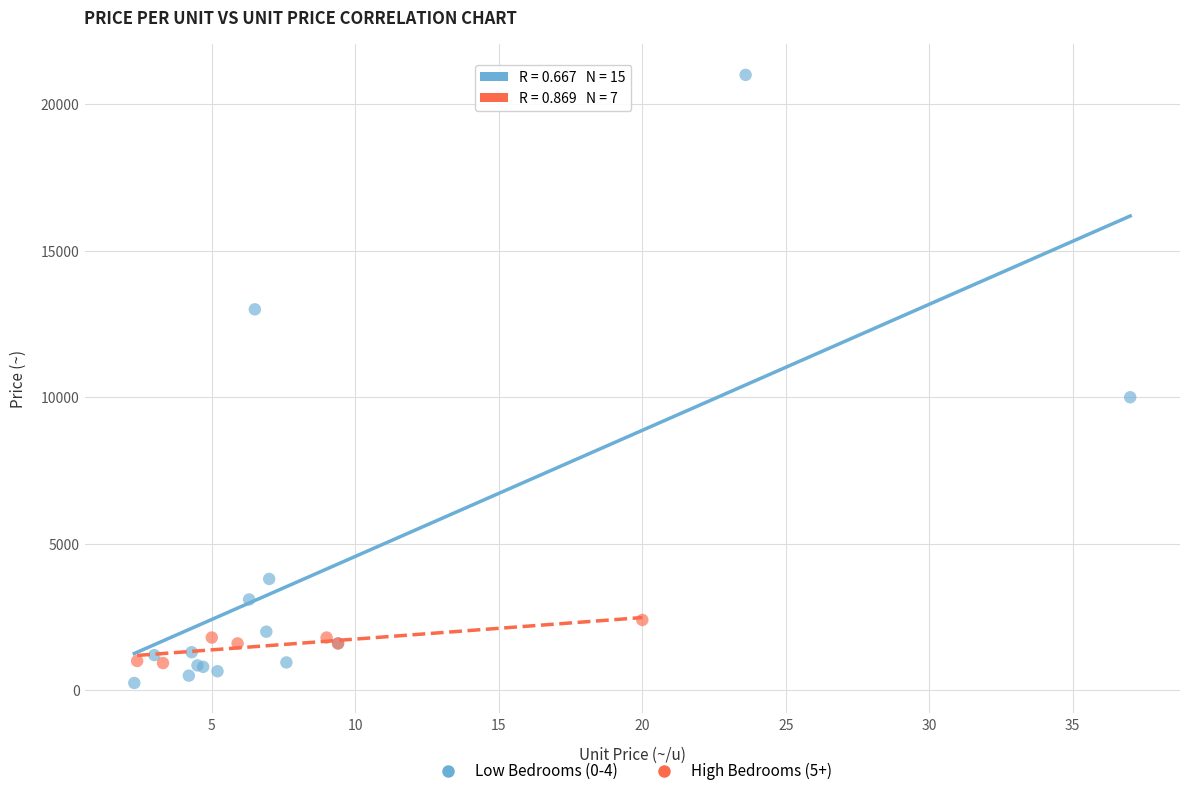

Which series reaches the minimum Y coordinate?

Low Bedrooms (0-4)